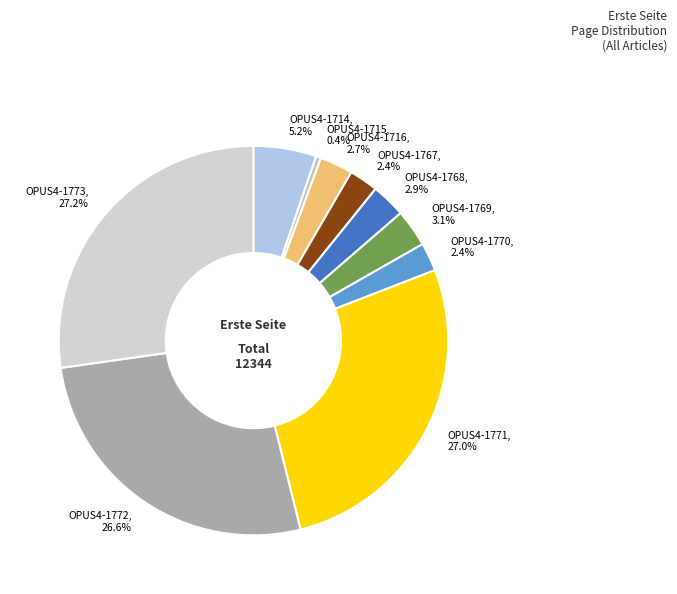

Approximately how many times larger is the value at OPUS4-1771, 27.0% compared to OPUS4-1772, 26.6%?

1.0